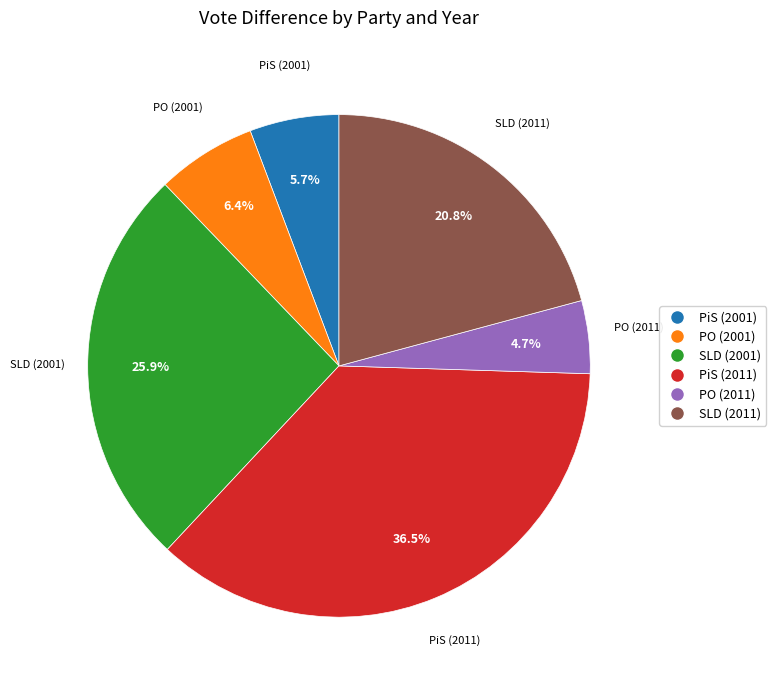

Is there any slice that represents more than half of the pie?

No